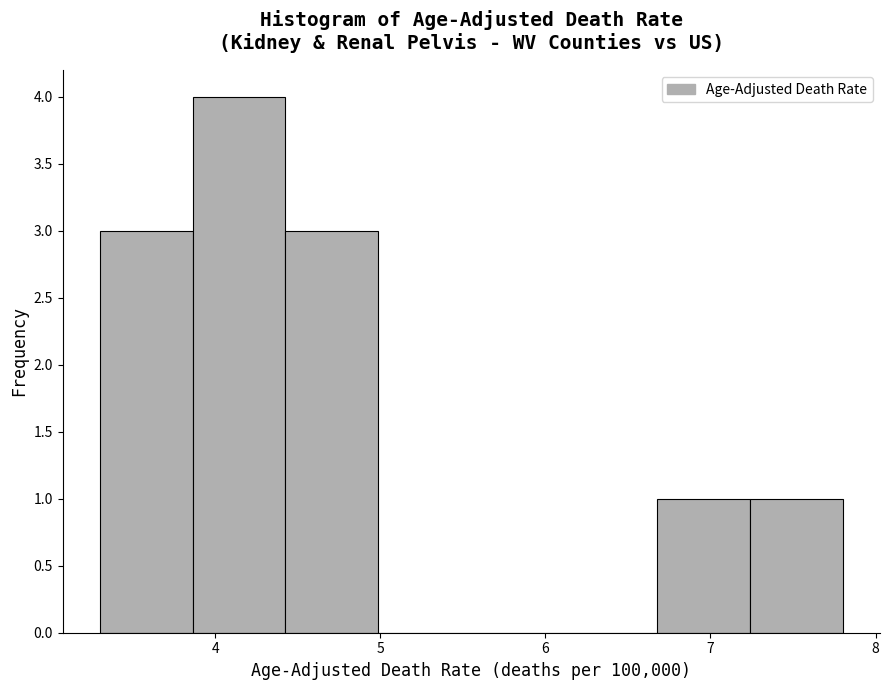

Over which range of the x-axis is the bar tallest?

3.9 to 4.4